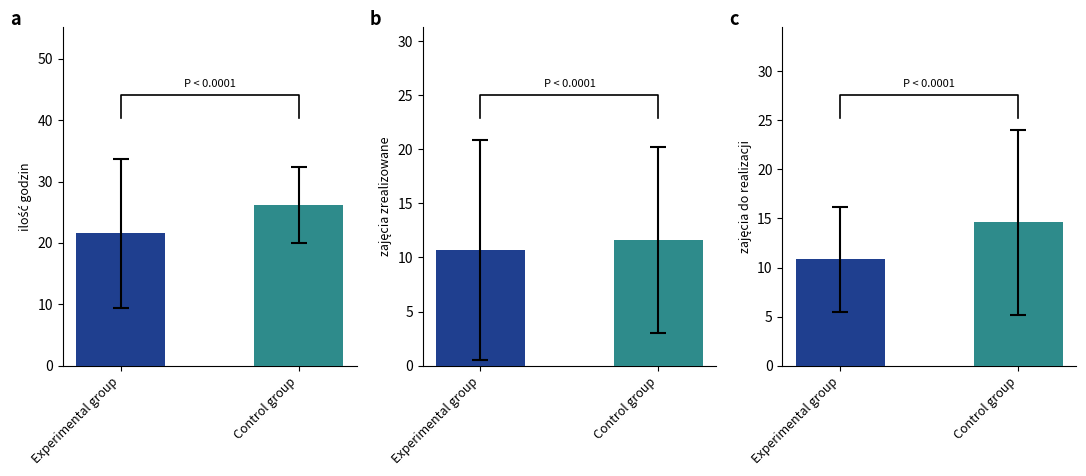

What is the average value of the zajęcia do realizacji series?

12.7